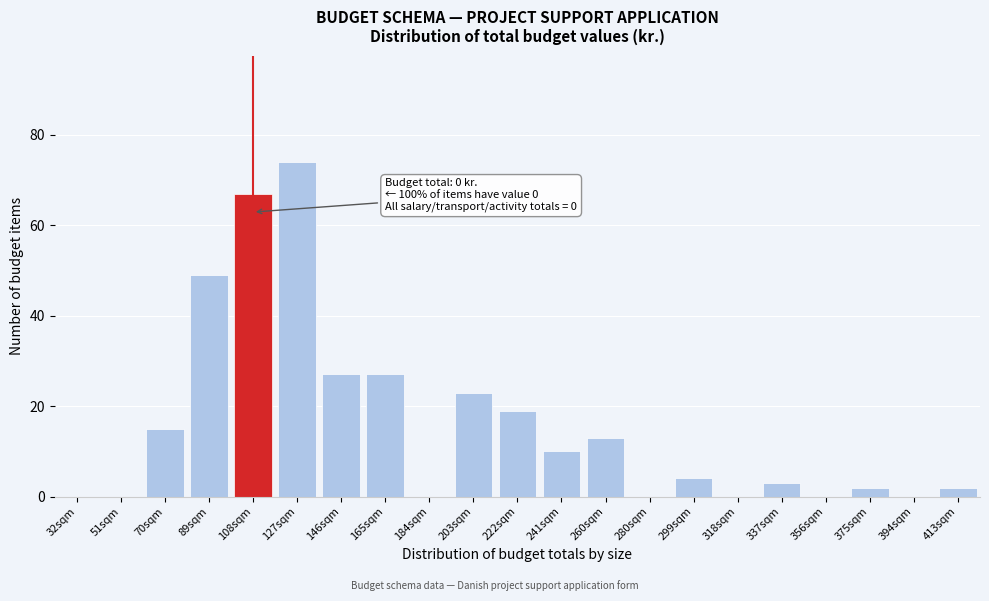

Reading left to right, extract all data points from this chart.

32sqm=0	51sqm=0	70sqm=15	89sqm=49	108sqm=67	127sqm=74	146sqm=27	165sqm=27	184sqm=0	203sqm=23	222sqm=19	241sqm=10	260sqm=13	280sqm=0	299sqm=4	318sqm=0	337sqm=3	356sqm=0	375sqm=2	394sqm=0	413sqm=2